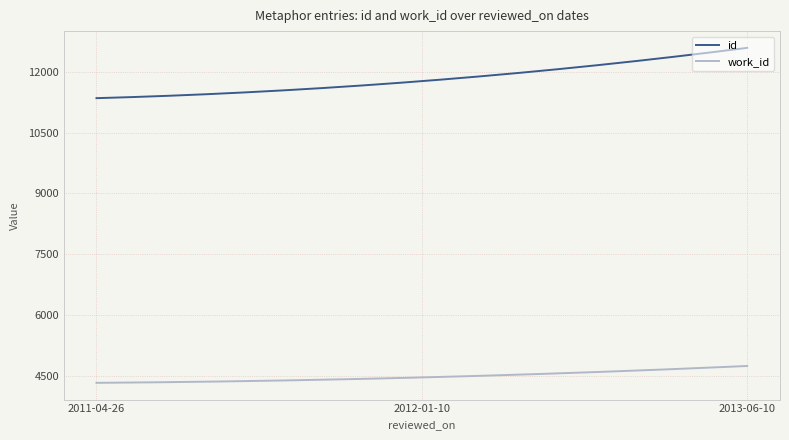

What is the difference between the maximum and minimum values in the work_id series?

415.0